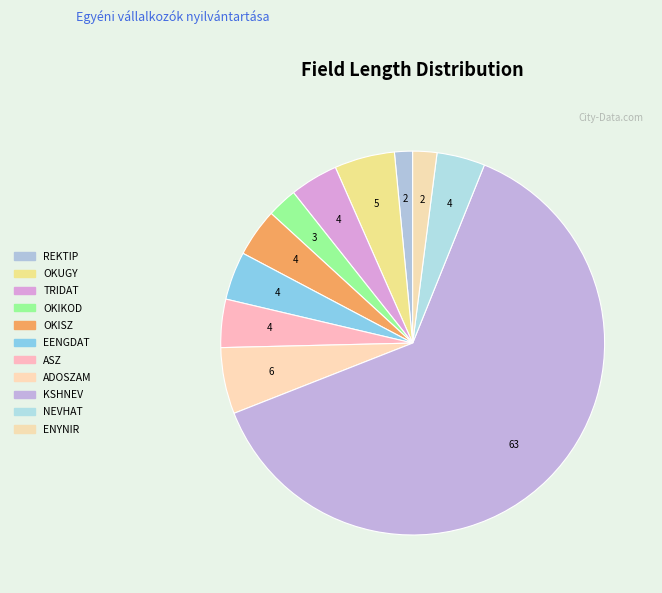

To the nearest percent, what is the difference between the largest and smallest slice percentages?

61%